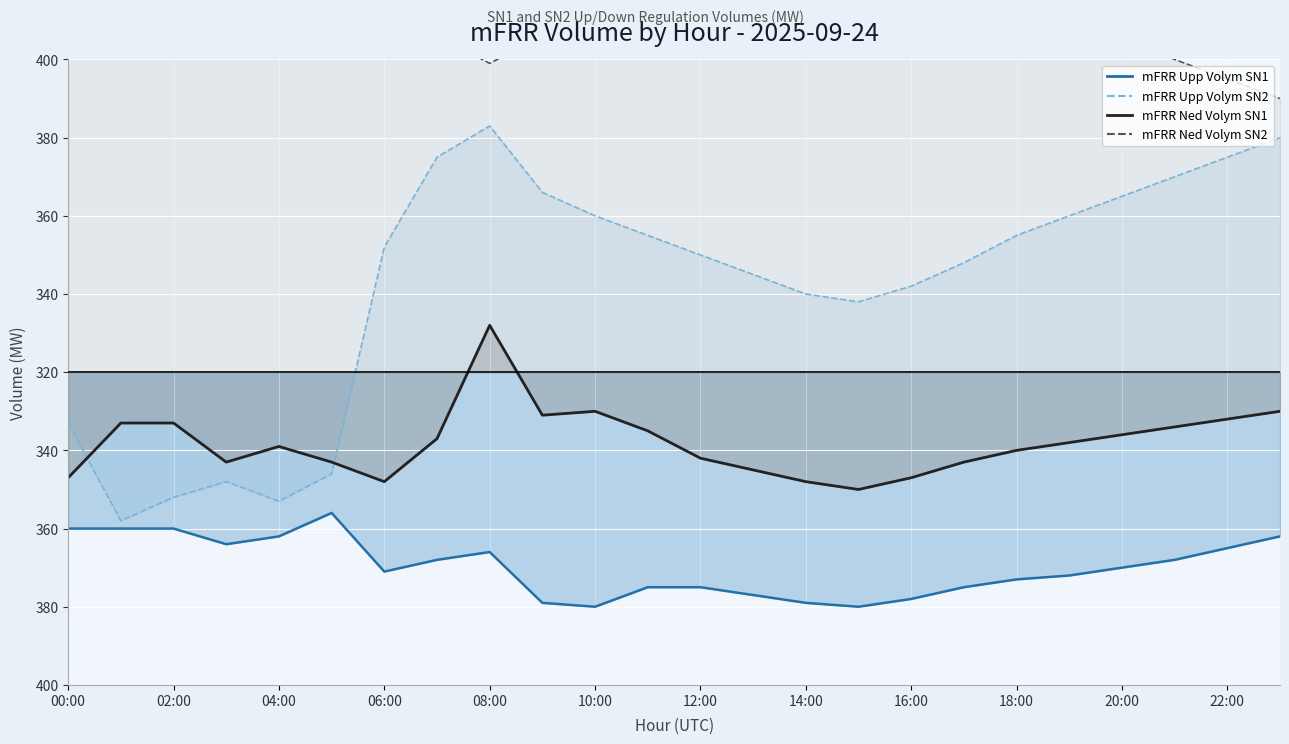

Between which two adjacent categories do mFRR Upp Volym SN2 and mFRR Ned Volym SN1 first intersect?

00:00 and 01:00